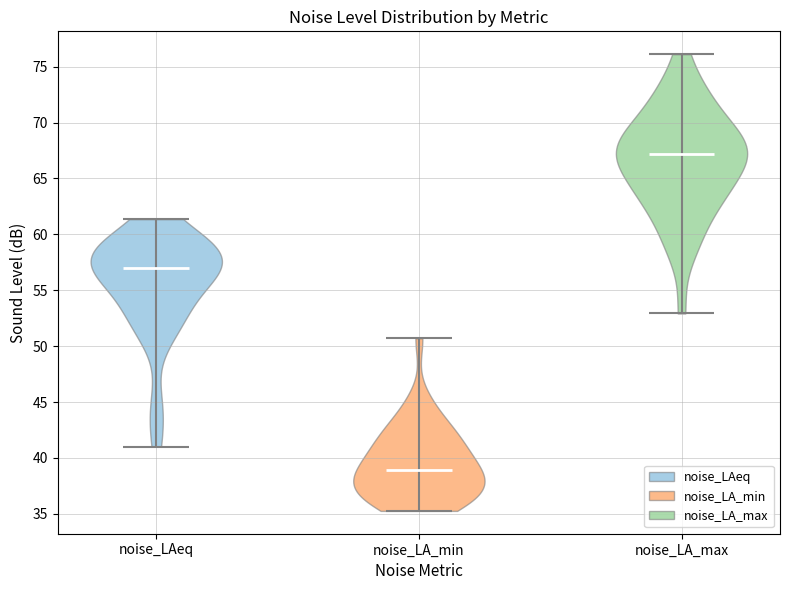

Reading left to right, read every violin against the y-axis: where its median line is, and the lowest and highest points it reaches. The values are not printed on the chart, so give them approximately, as read against the axis.

noise_LAeq: median line 57.0, lowest point 41.0, highest point 61.5
noise_LA_min: median line 39.0, lowest point 35.5, highest point 50.5
noise_LA_max: median line 67.0, lowest point 53.0, highest point 76.0